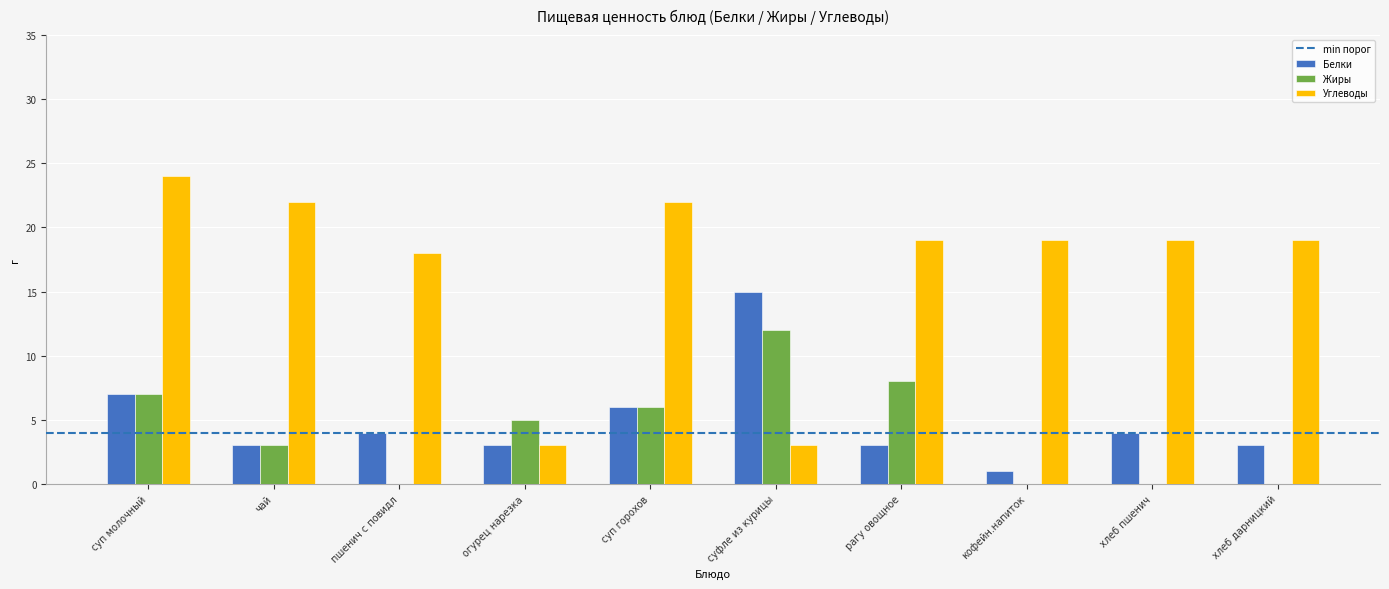

Reading left to right, extract all data points from this chart.

Белки: 7	3	4	3	6	15	3	1	4	3
Жиры: 7	3	0	5	6	12	8	0	0	0
Углеводы: 24	22	18	3	22	3	19	19	19	19